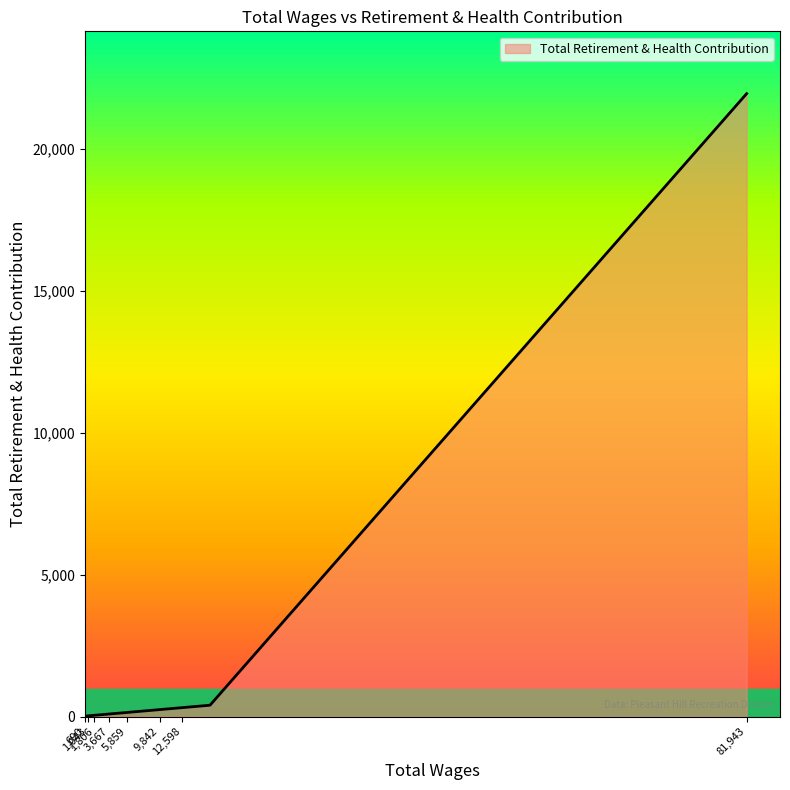

What is the greatest value displayed?

21955